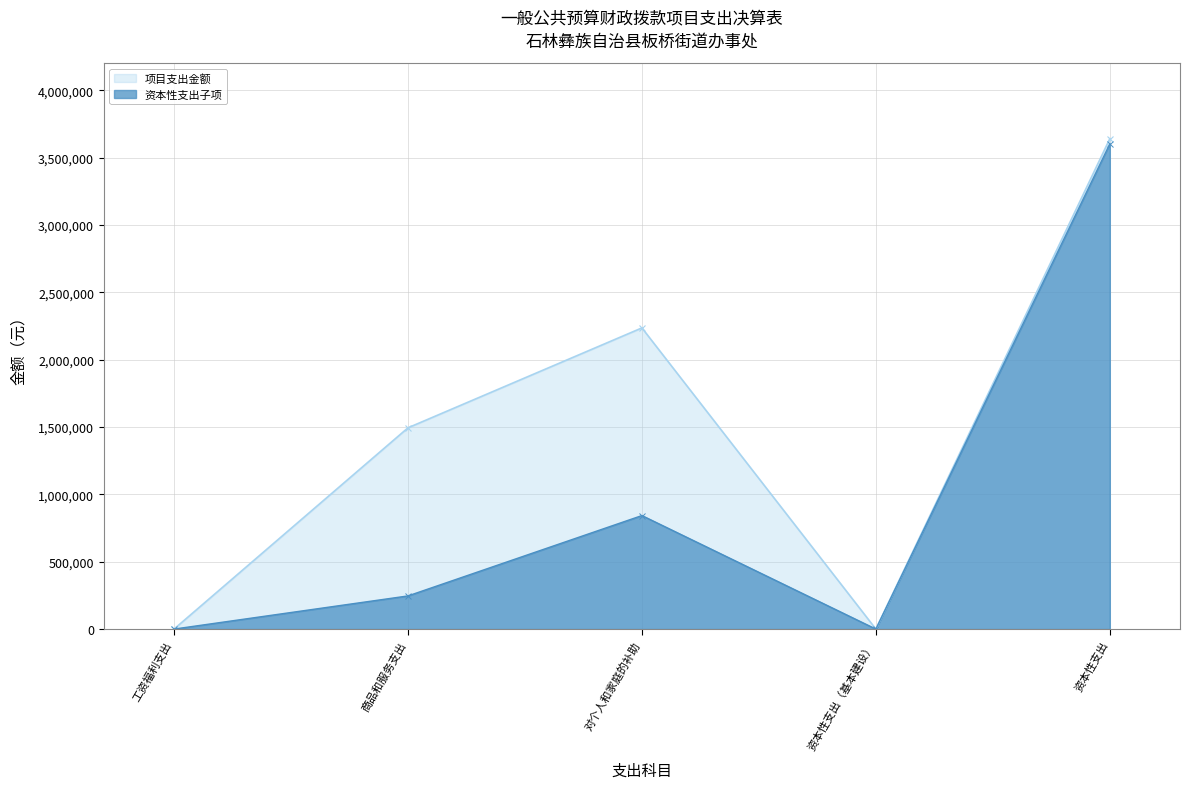

What is the difference between the maximum and minimum values in the 项目支出金额 series?

3641397.5